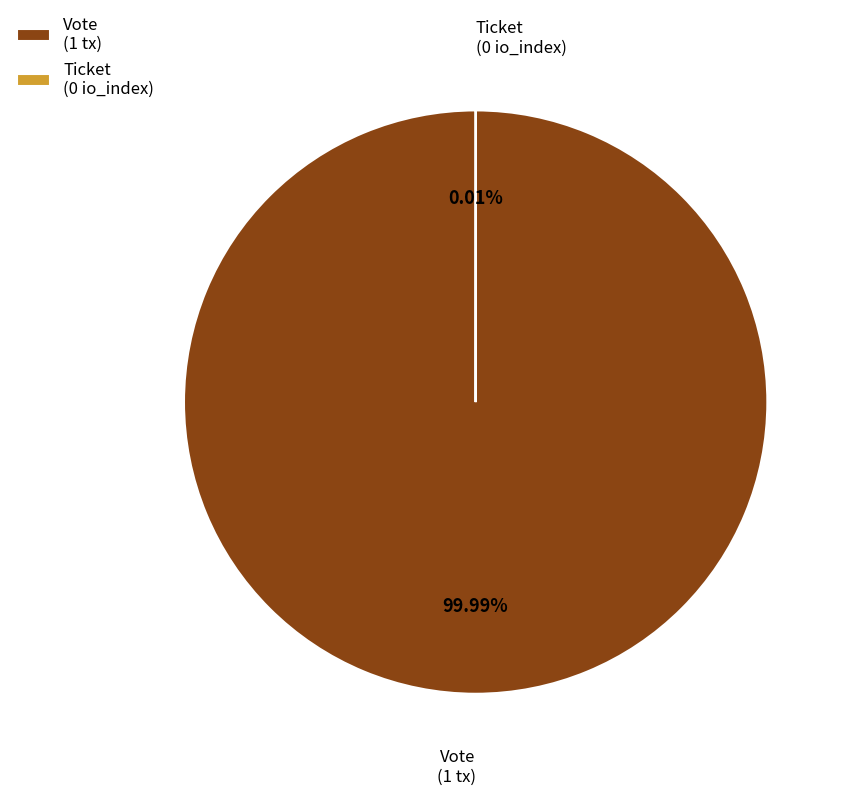

Is there a majority slice in this chart?

Yes